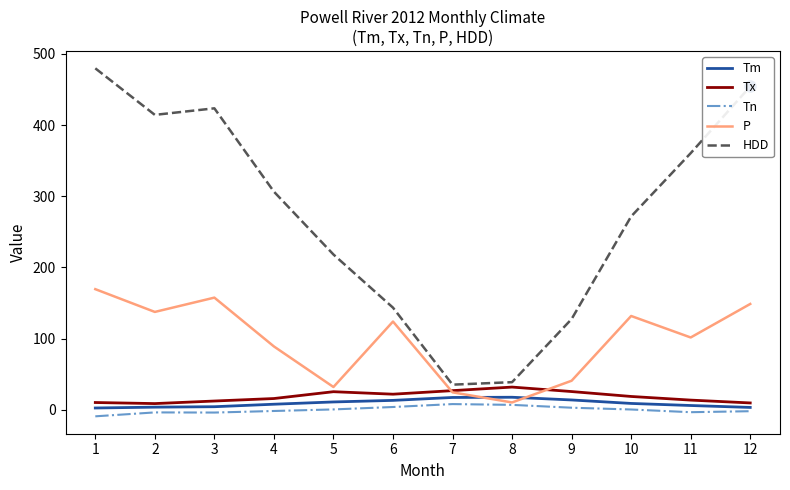

At which category is the sum across all series the highest?

1